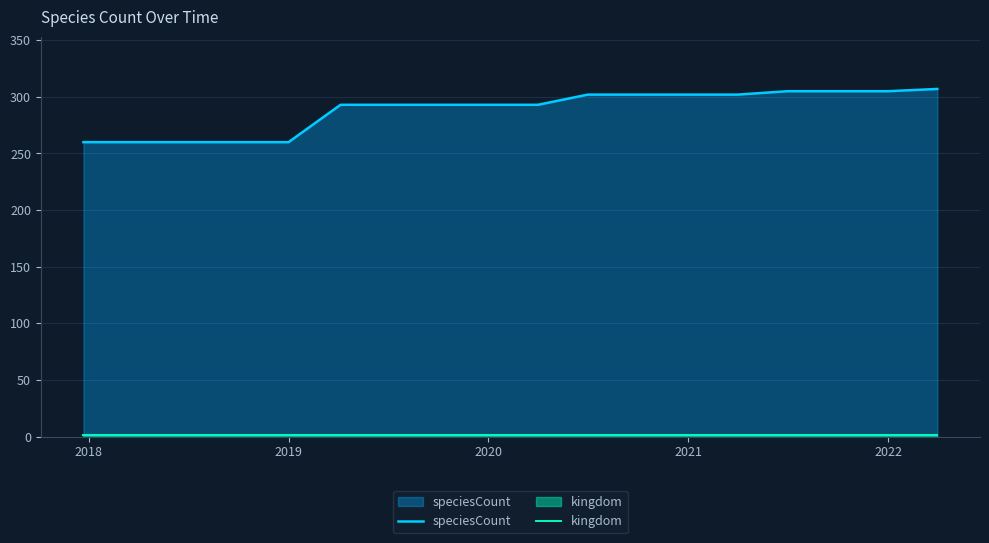

True or false: kingdom has more than 2 points higher than both neighbors.

False